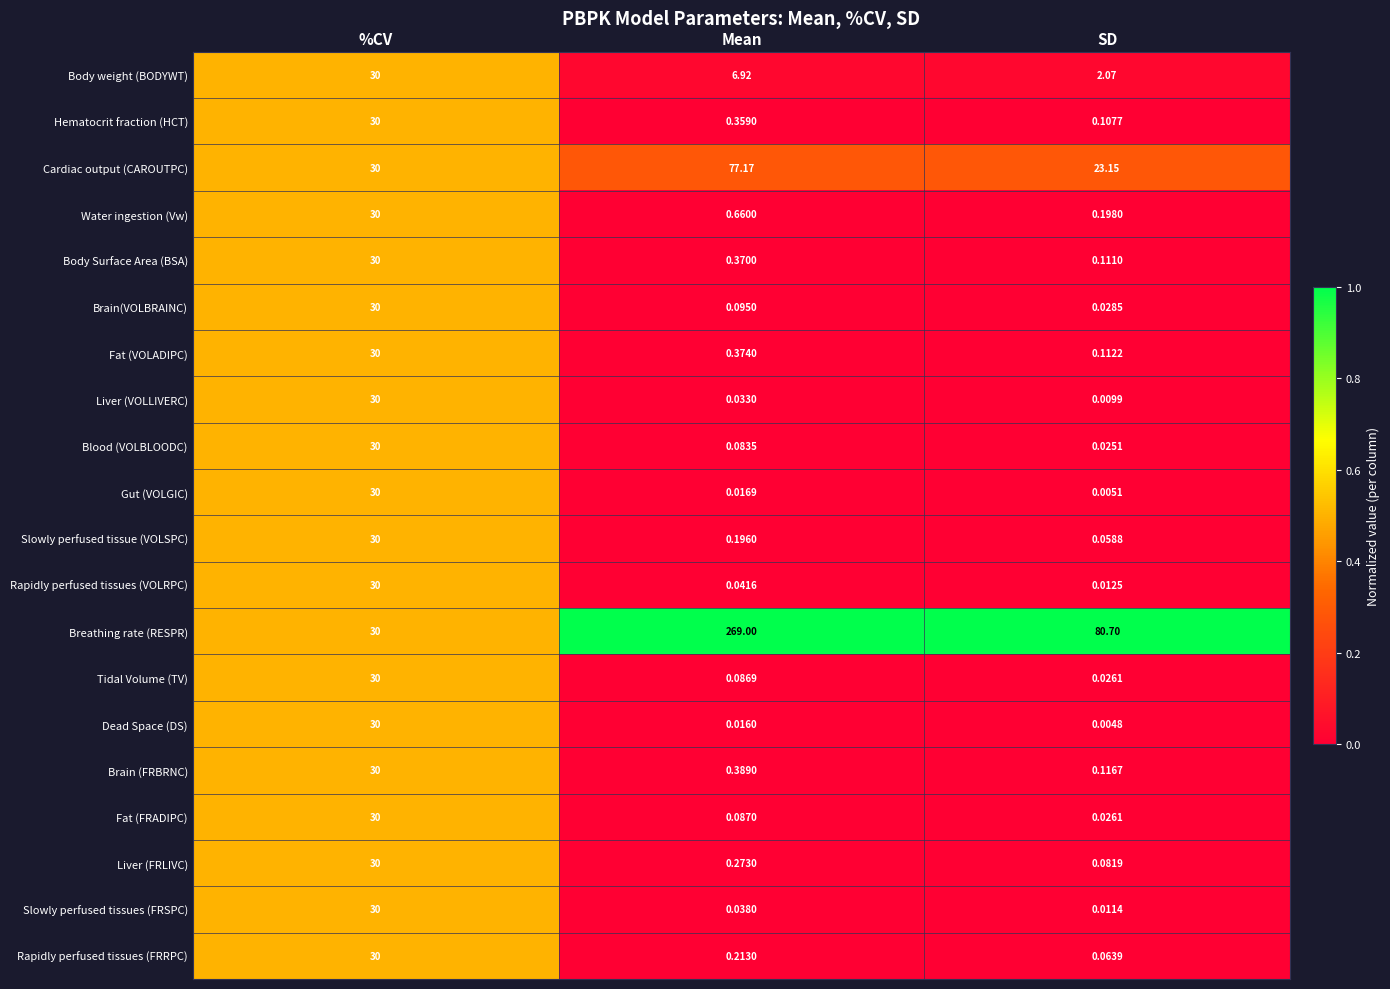

Which series has the largest range (max minus min)?

Breathing rate (RESPR)